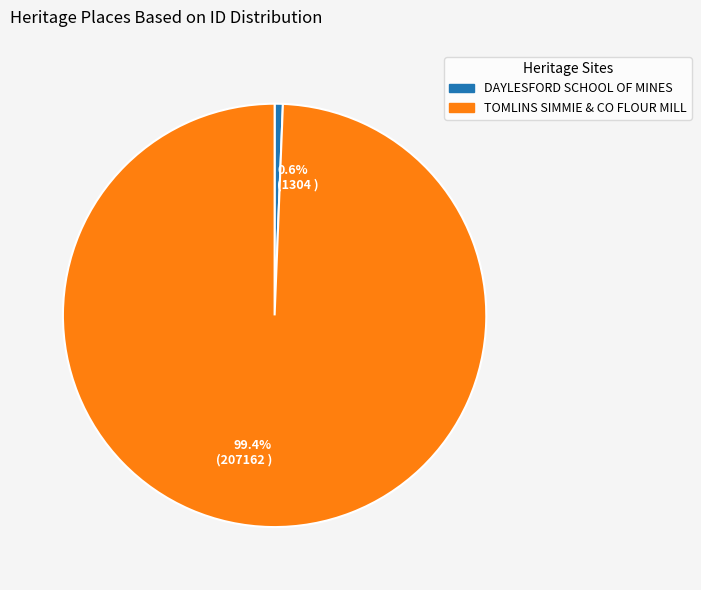

Count the number of slices in the pie.

2